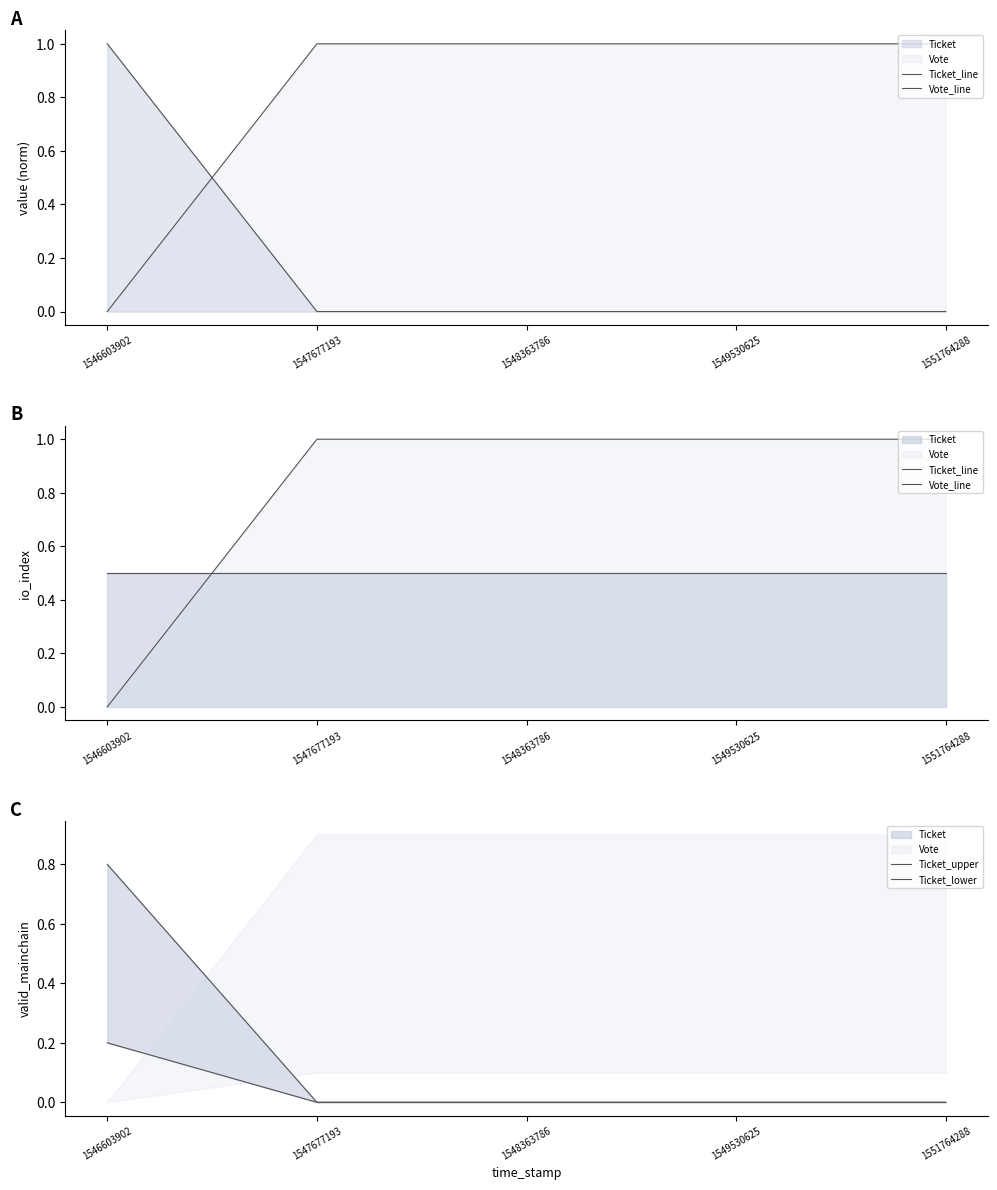

Rank the series at 1546603902 from highest to lowest value.

Ticket_upper, Ticket_line, Ticket_lower, Vote_line